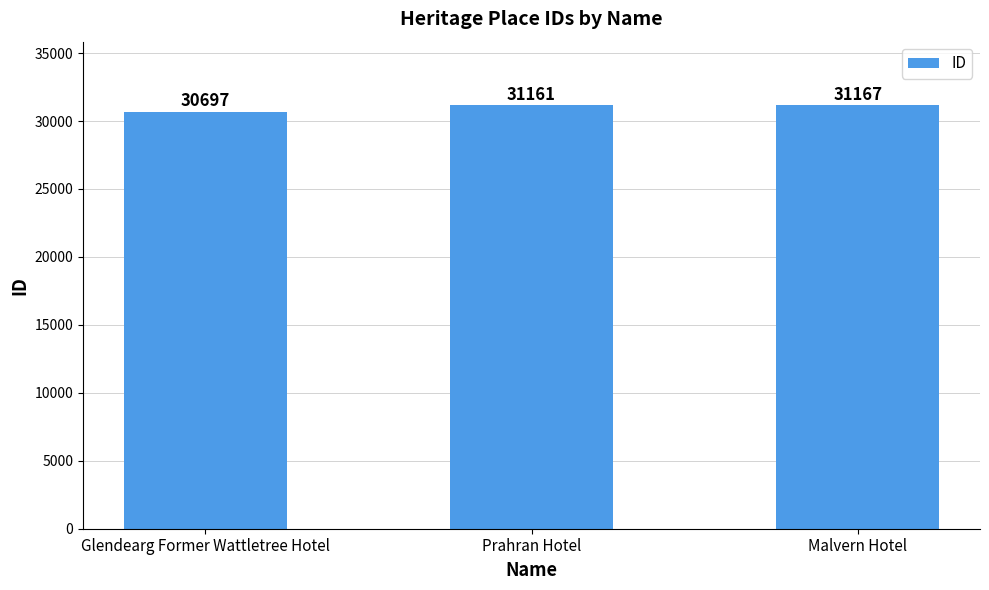

List the labels in order of value, smallest first.

Glendearg Former Wattletree Hotel, Prahran Hotel, Malvern Hotel